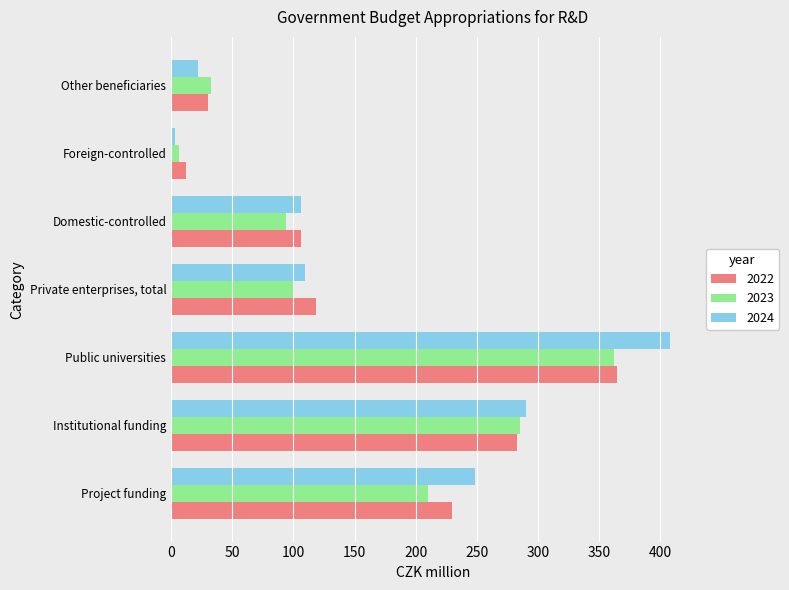

What is the total value across all series at Other beneficiaries?

84.1